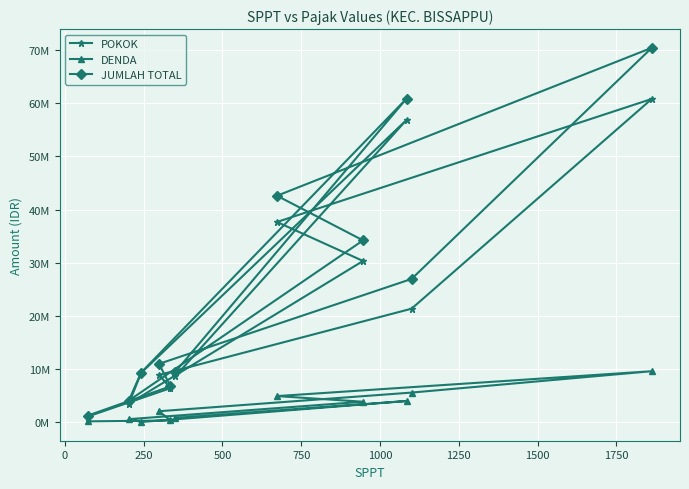

What are all the series names shown in the legend?

POKOK, DENDA, JUMLAH TOTAL